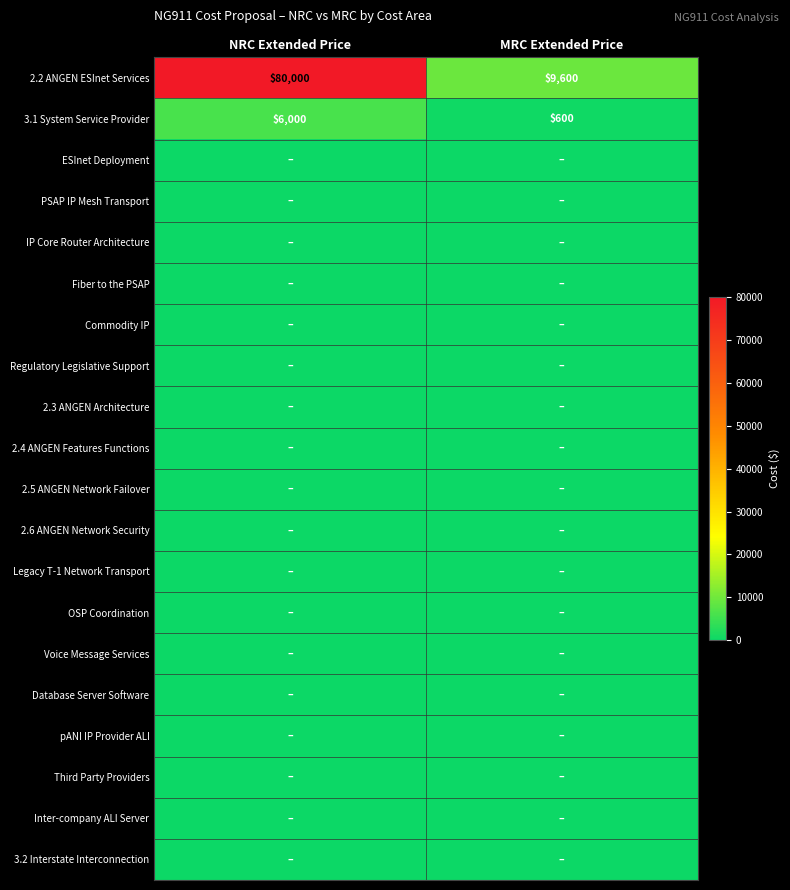

What is the difference between the highest and lowest values at NRC Extended Price?

80000